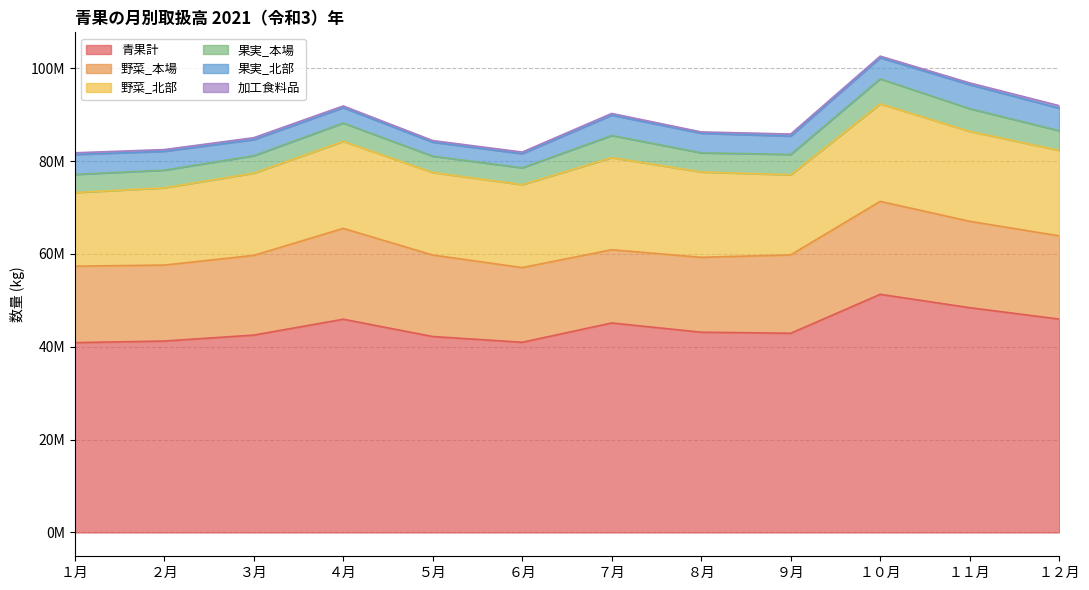

What is the maximum value shown in the chart?

51294922